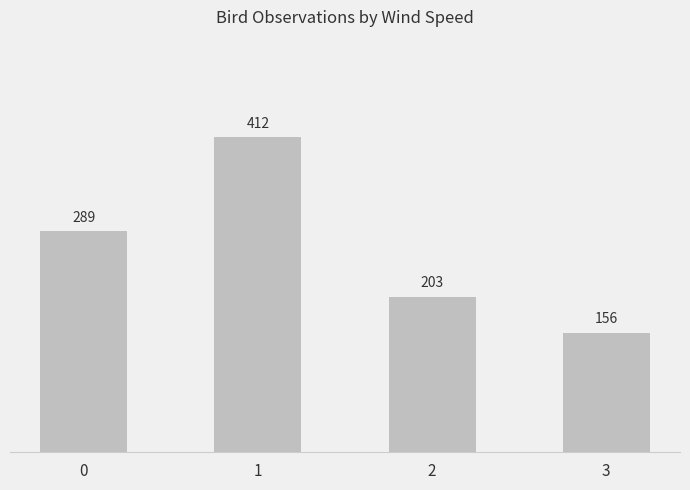

Reading left to right, transcribe all the data shown in this chart.

289	412	203	156